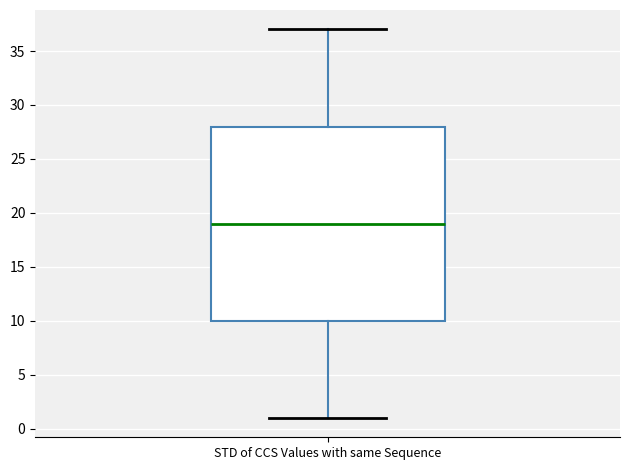

Read this box plot against the y-axis: the position of the median line, the range covered by the box, and the ends of both whiskers. The values are not printed on the chart, so give them approximately, as read against the axis.

median 19, box 10 to 28, whiskers 1 to 37